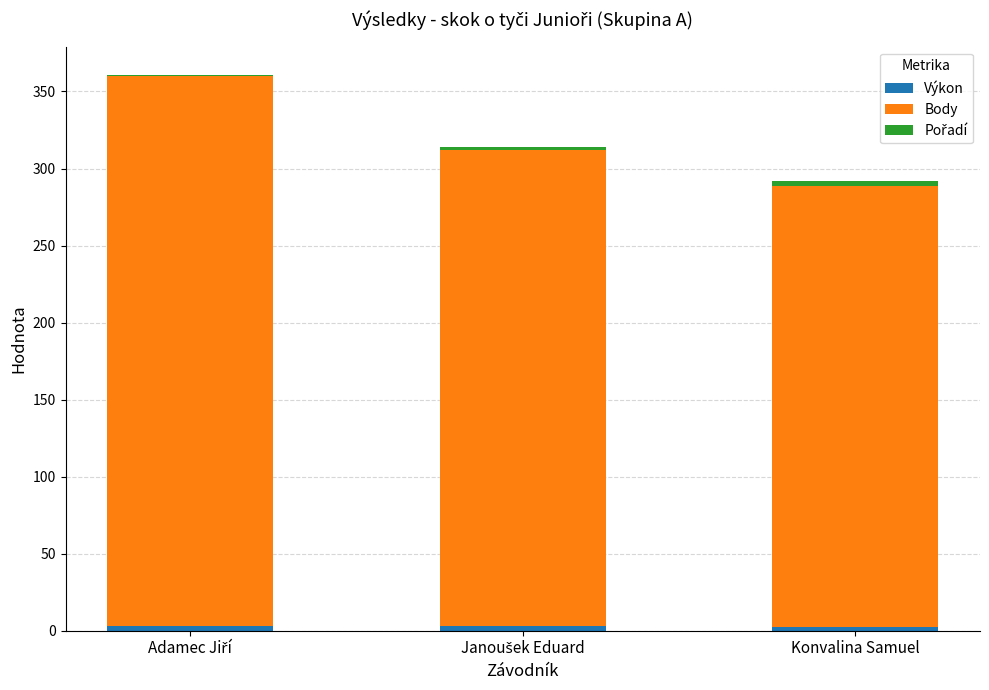

What value does the Body series have at Konvalina Samuel?

286.0